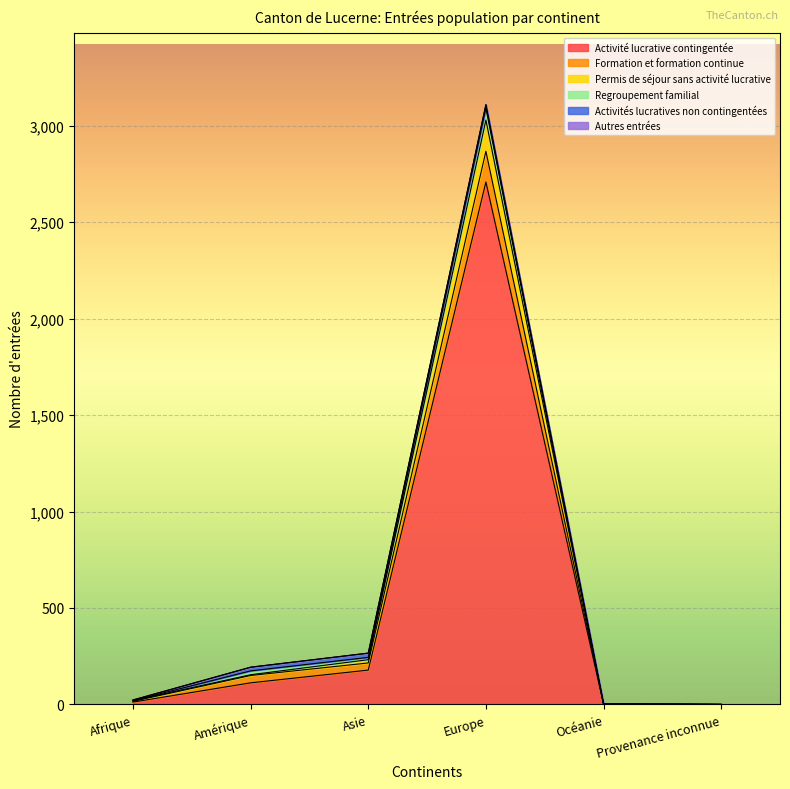

What is the spread (max minus min) of values at Océanie?

1